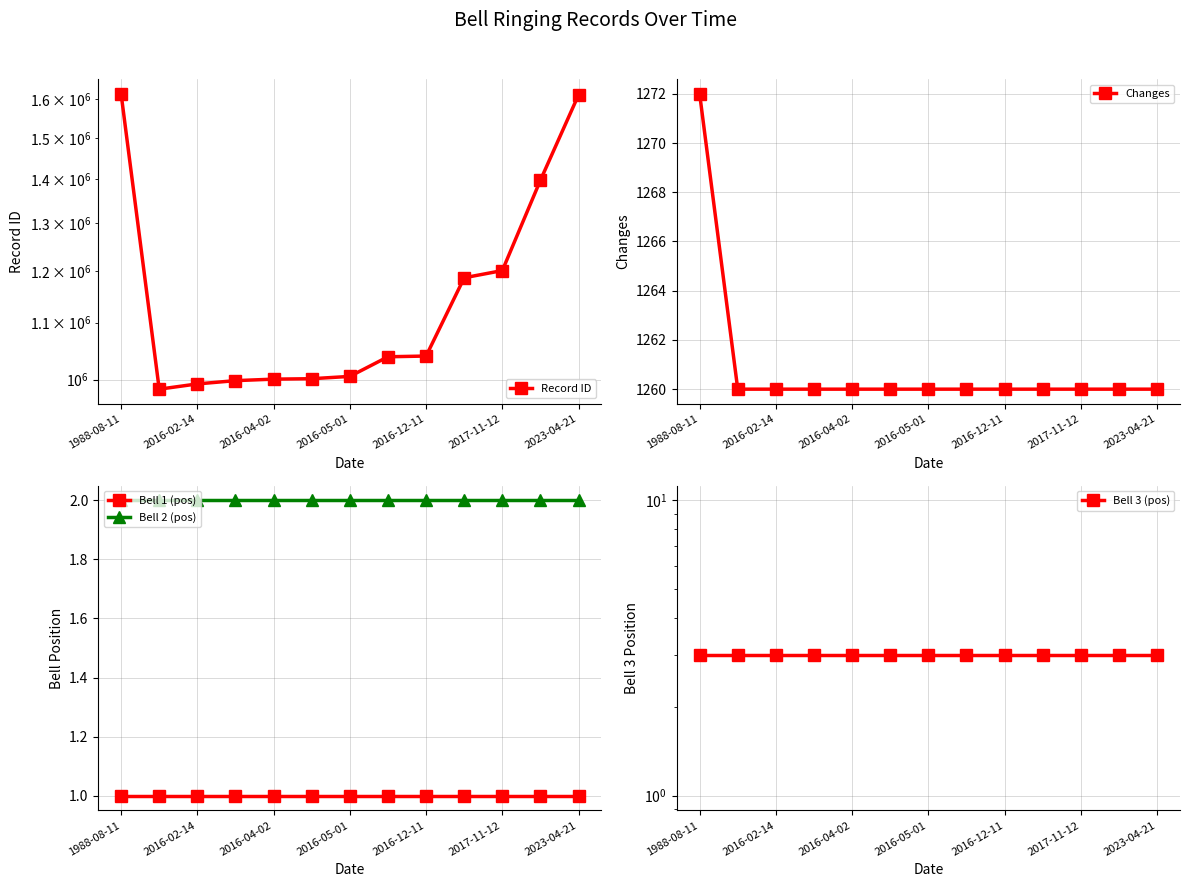

What is the maximum value for Record ID?

1615232